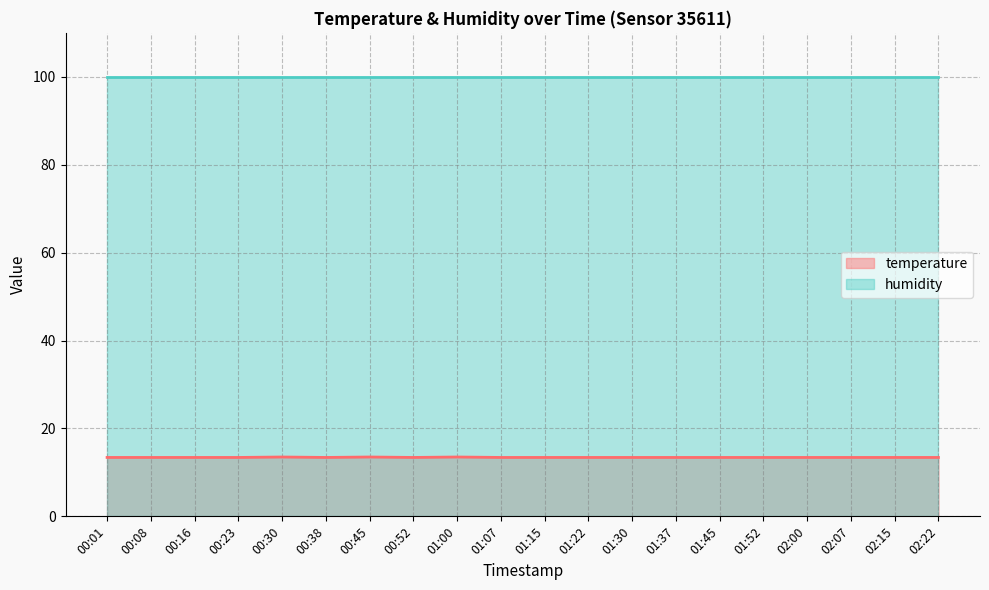

Rank the categories by value from lowest to highest.

00:01, 00:08, 00:16, 00:23, 00:38, 00:52, 01:07, 01:15, 01:22, 01:30, 01:37, 01:45, 01:52, 02:00, 02:07, 02:15, 02:22, 00:30, 00:45, 01:00